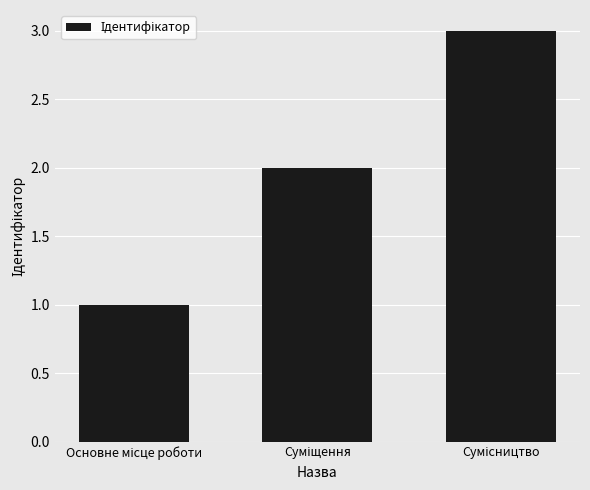

What is the maximum value shown in the chart?

3